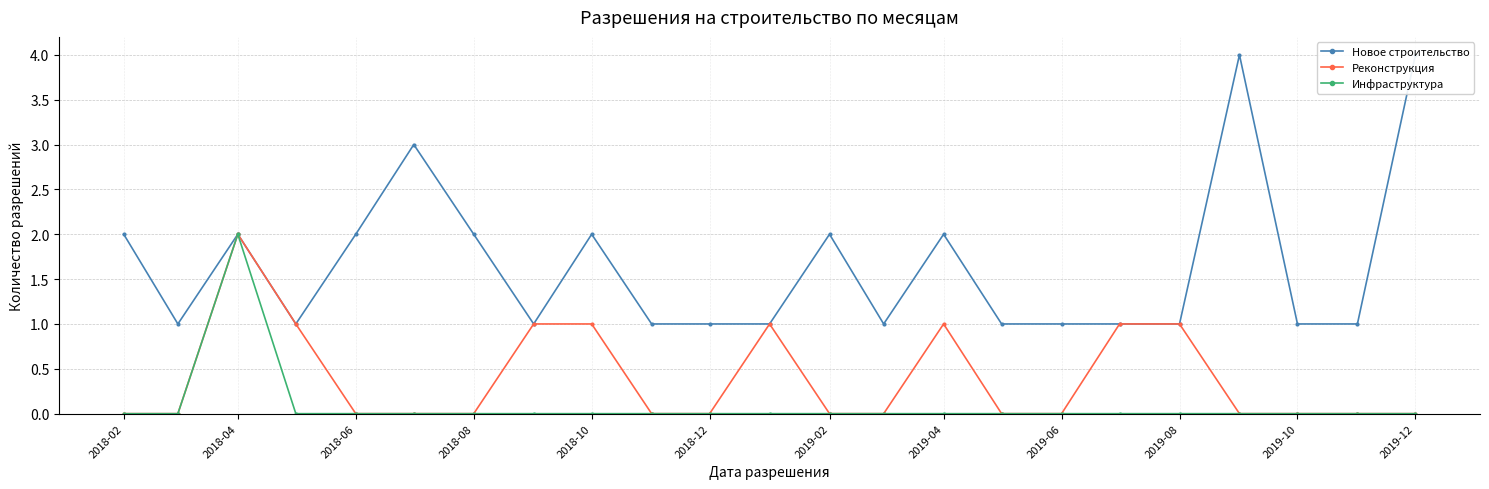

True or false: Реконструкция and Новое строительство intersect in this chart.

False